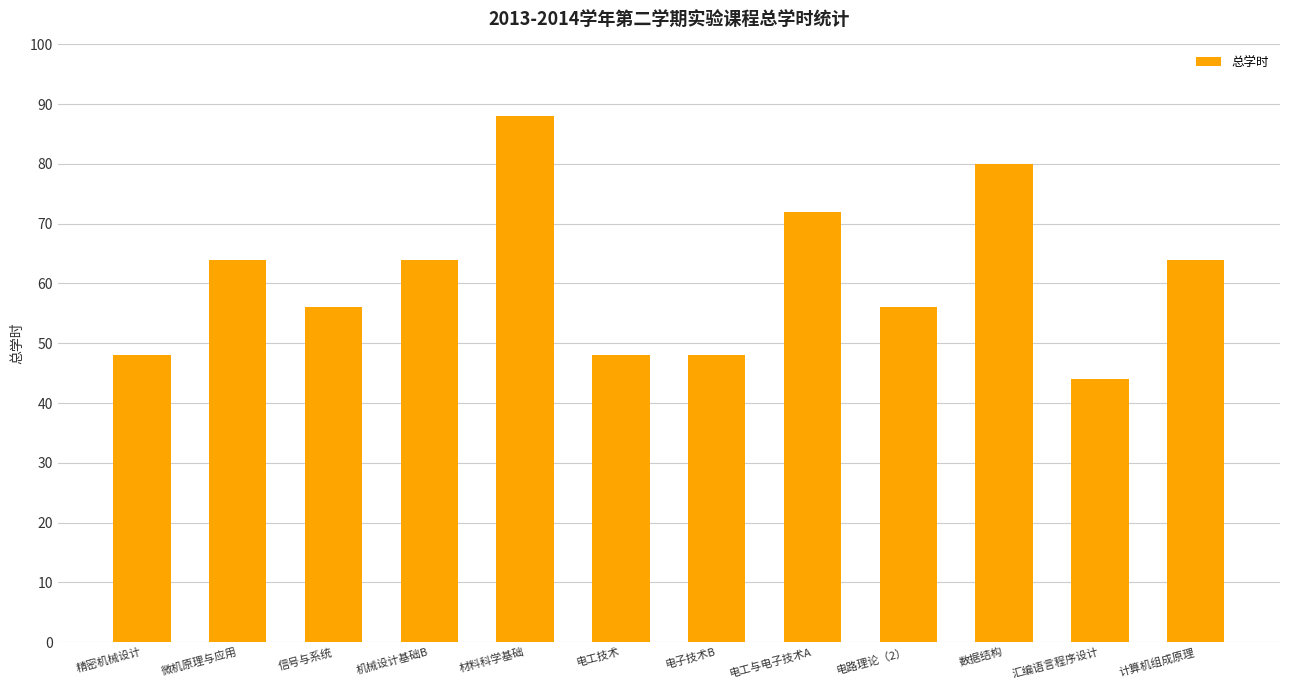

What is the smallest value displayed?

44